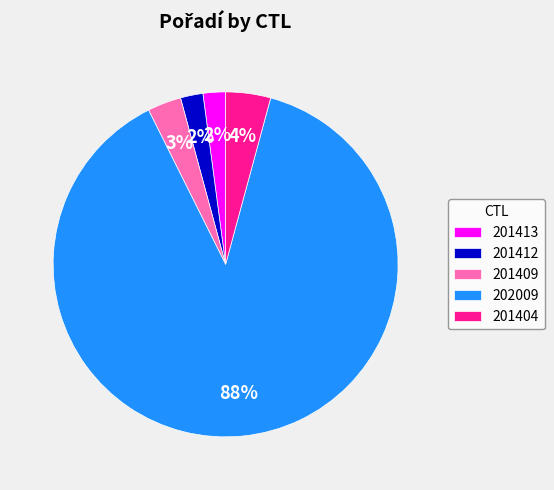

Which slice represents more than half of the pie?

202009